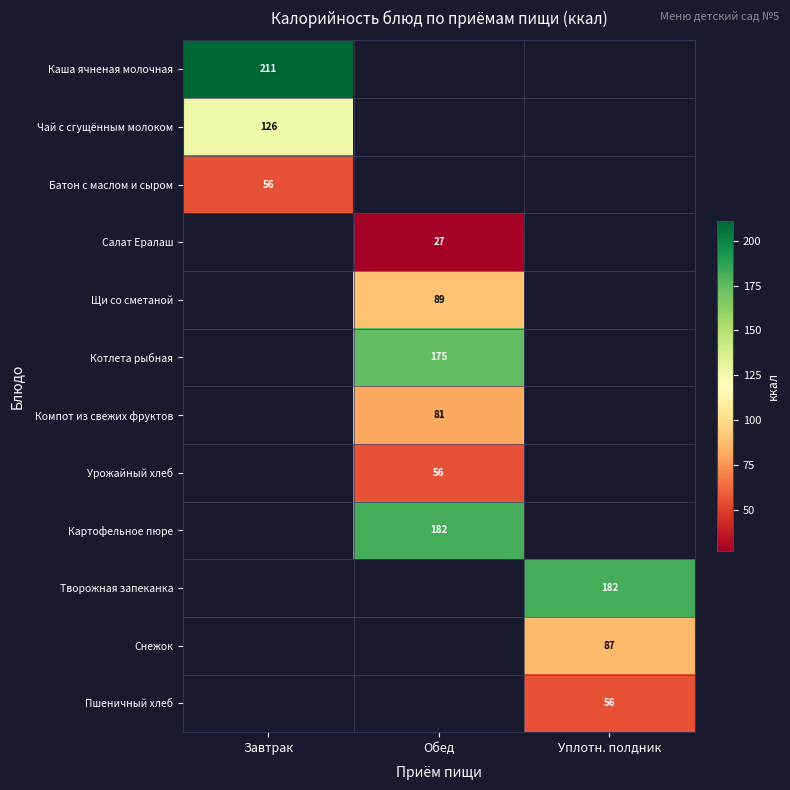

True or false: Чай с сгущённым молоком has a value of 173 at Завтрак.

False